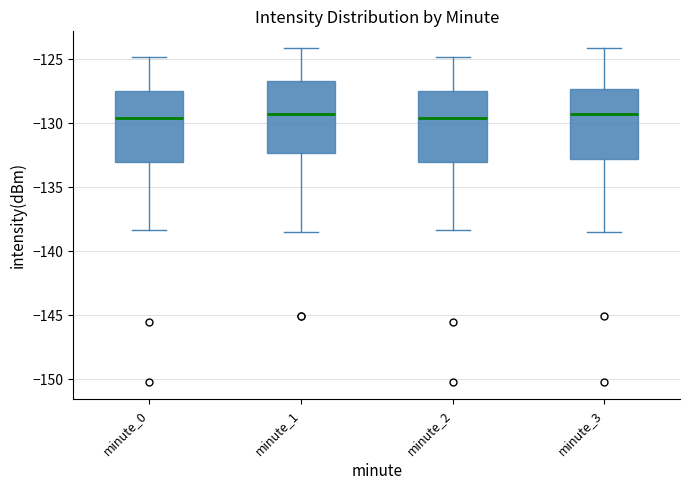

Reading left to right, transcribe this box plot: for each box, give where its median line is, the range the box spans, and where its two whiskers end, as read against the y-axis. The values are not printed on the chart, so give them approximately, as read against the axis.

minute_0: median -129.5, box -133.0 to -127.5, whiskers -138.5 to -125.0
minute_1: median -129.0, box -132.5 to -126.5, whiskers -138.5 to -124.0
minute_2: median -129.5, box -133.0 to -127.5, whiskers -138.5 to -125.0
minute_3: median -129.5, box -133.0 to -127.5, whiskers -138.5 to -124.0